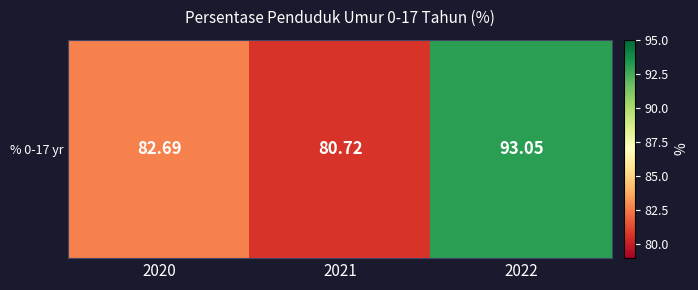

Reading left to right, list all the values displayed in this chart.

2020=82.7	2021=80.7	2022=93.0